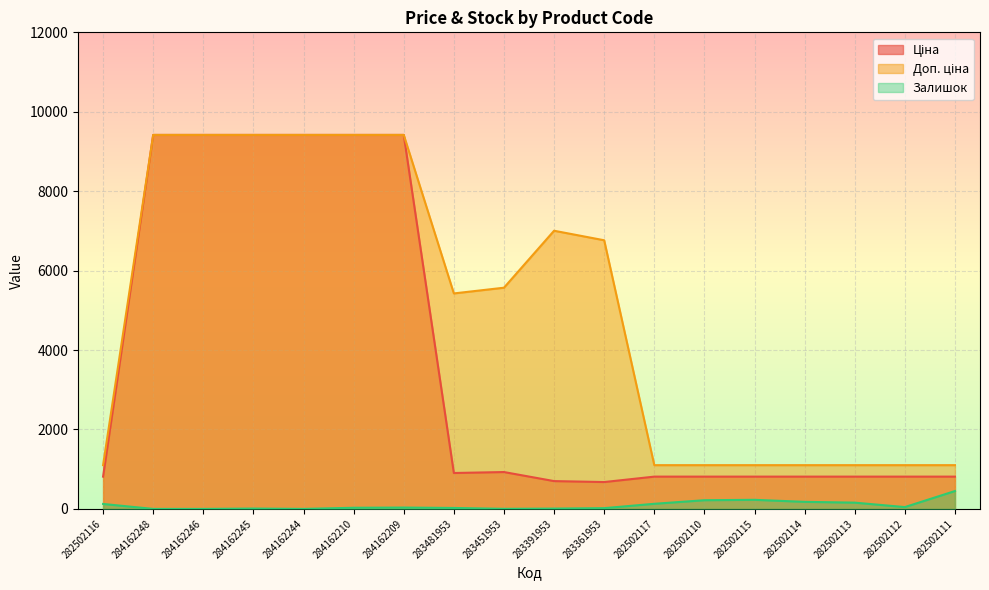

At how many categories does at least one series exceed 4442?

10